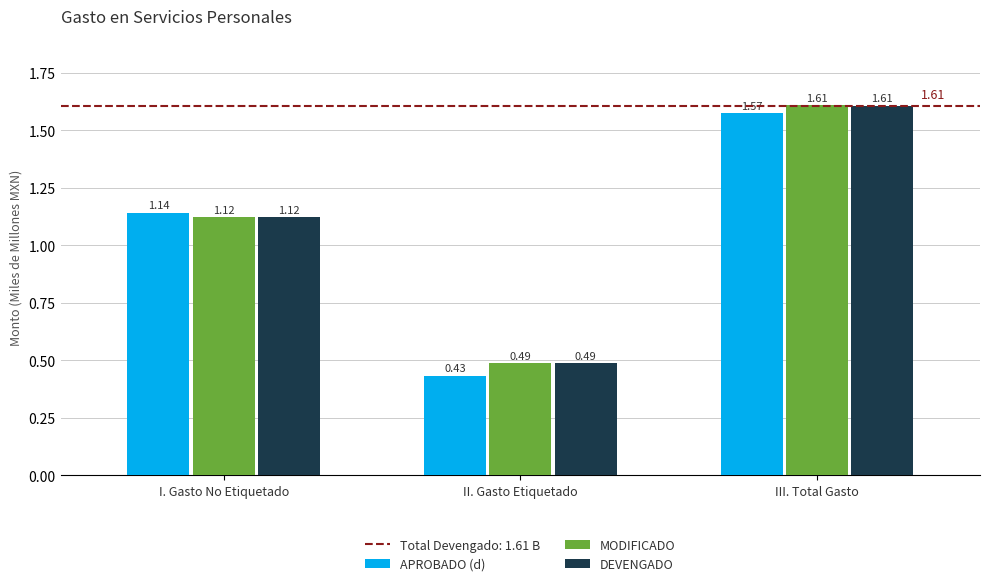

Which category has the highest value in the APROBADO (d) series?

III. Total Gasto